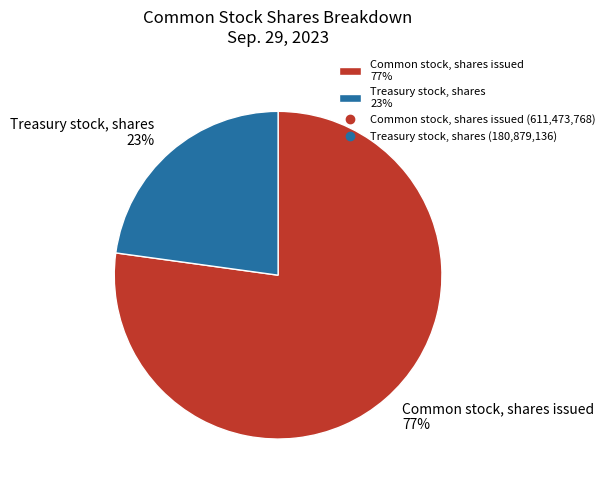

To the nearest percent, what is the difference between the largest and smallest slice percentages?

54%